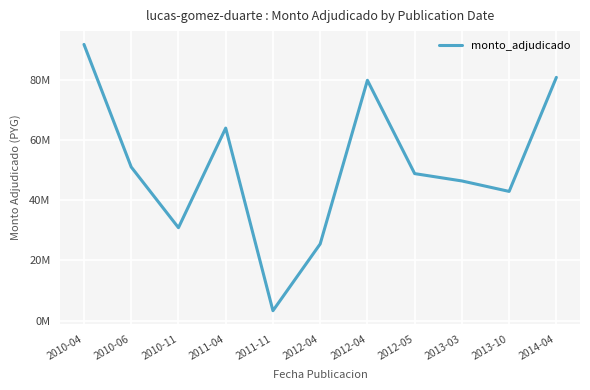

Is this an area chart (filled region under the line)?

No